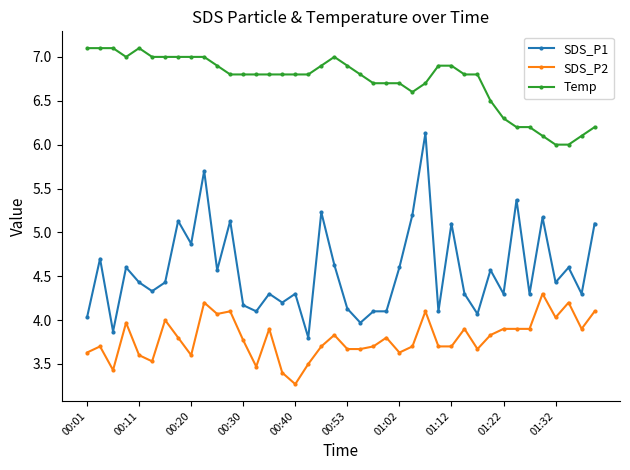

Rank the series by their maximum value, from highest to lowest.

Temp, SDS_P1, SDS_P2